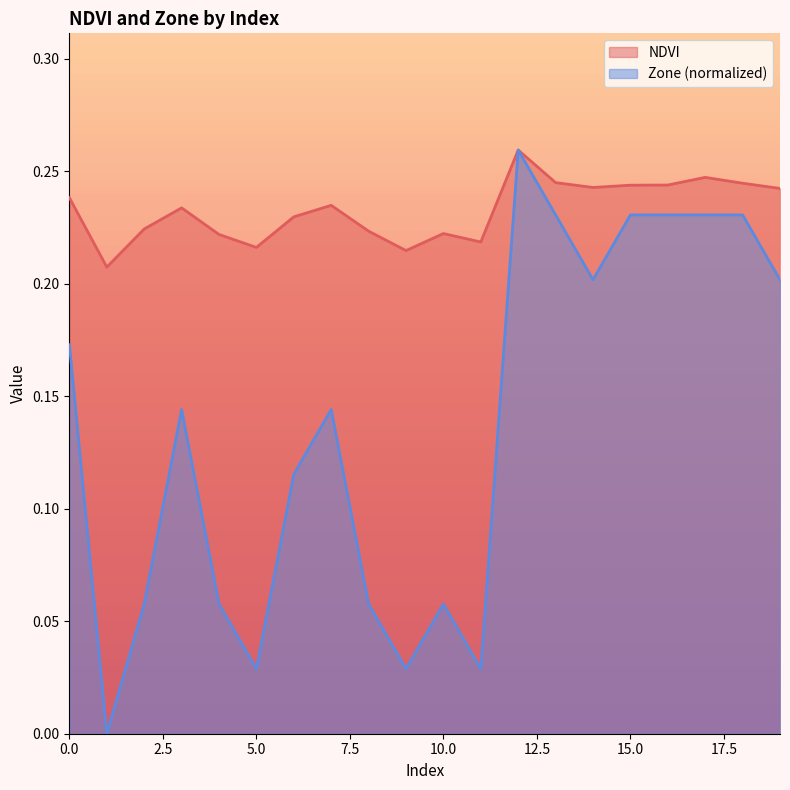

Reading left to right, what are all the values shown in this chart?

NDVI: 0=0.2	1=0.2	2=0.2	3=0.2	4=0.2	5=0.2	6=0.2	7=0.2	8=0.2	9=0.2	10=0.2	11=0.2	12=0.3	13=0.2	14=0.2	15=0.2	16=0.2	17=0.2	18=0.2	19=0.2
Zone: 0=0.2	1=0.0	2=0.1	3=0.1	4=0.1	5=0.0	6=0.1	7=0.1	8=0.1	9=0.0	10=0.1	11=0.0	12=0.3	13=0.2	14=0.2	15=0.2	16=0.2	17=0.2	18=0.2	19=0.2